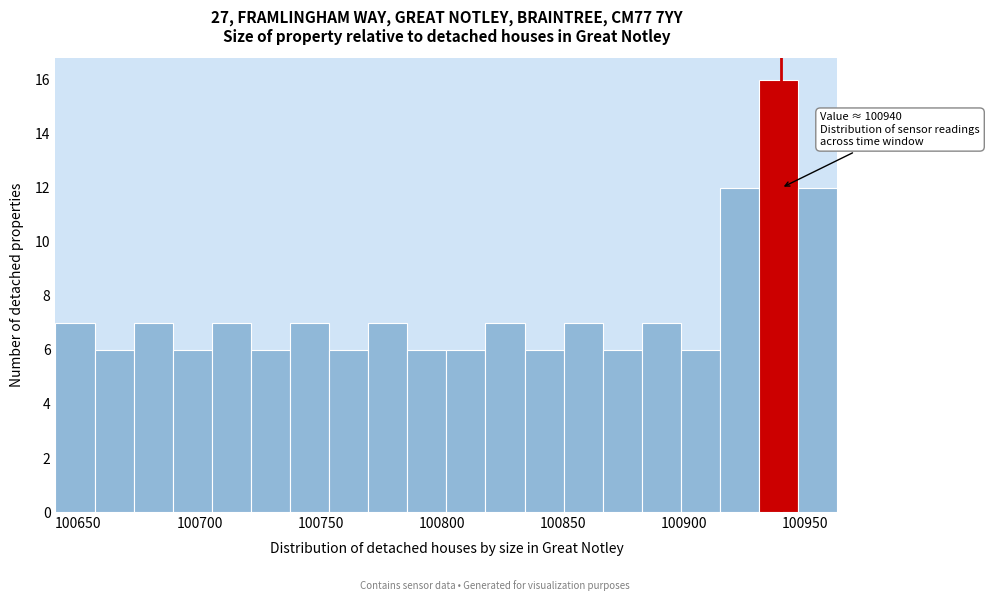

Around what value on the x-axis is the tallest bar? Give the approximate position of its centre, as read against the axis.

100940